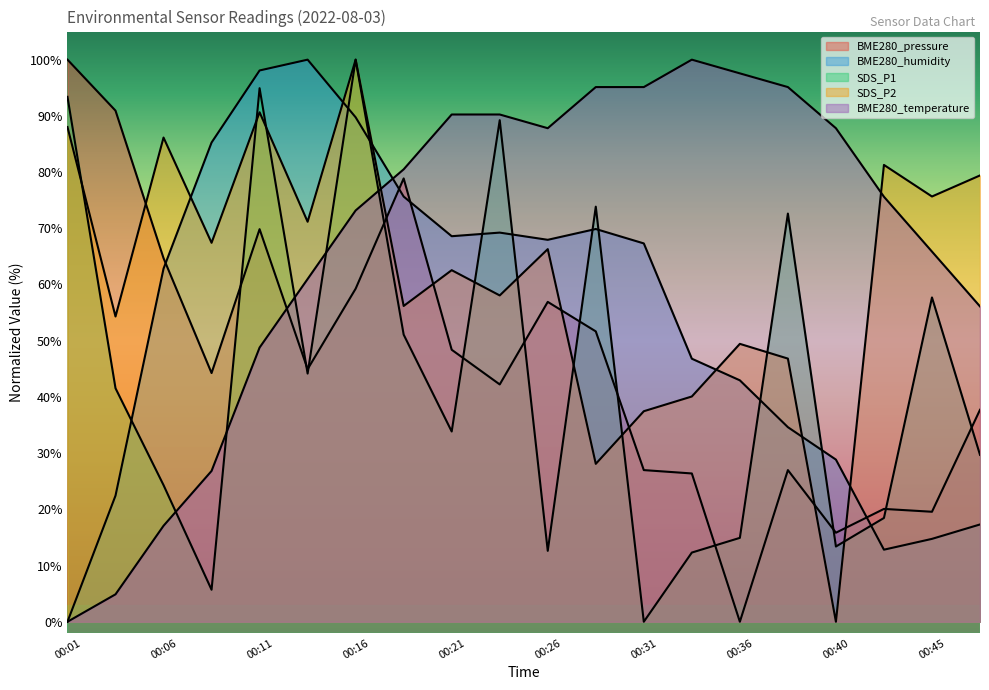

At which label is BME280_temperature closest to 50?

00:11